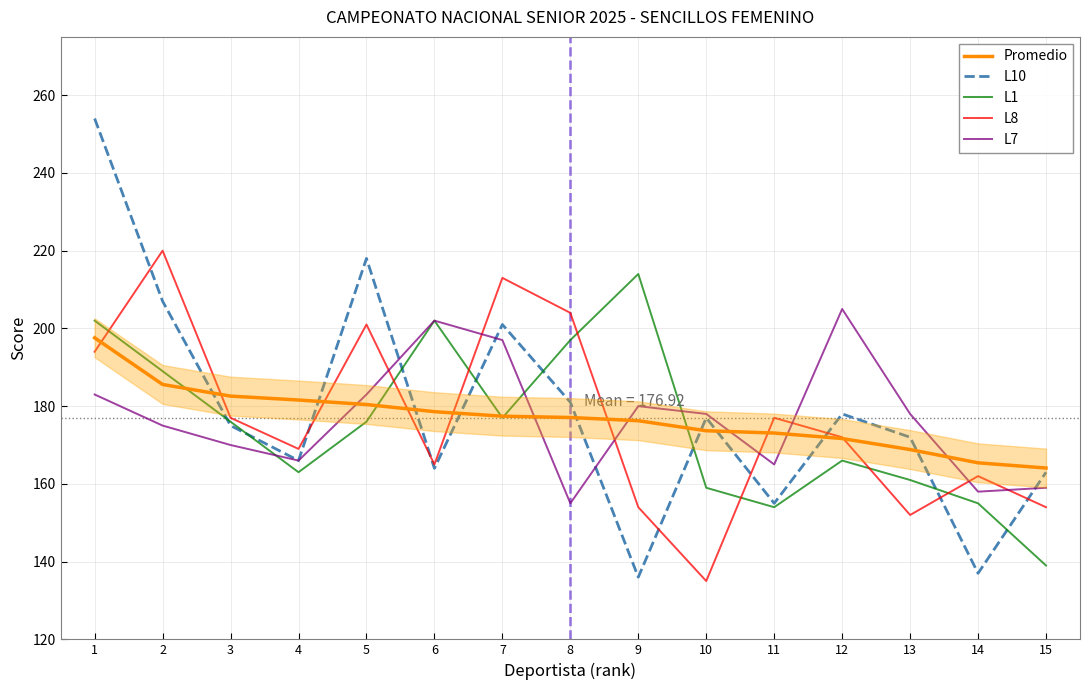

In L7, how many points are higher than both neighbors (excluding endpoints)?

3